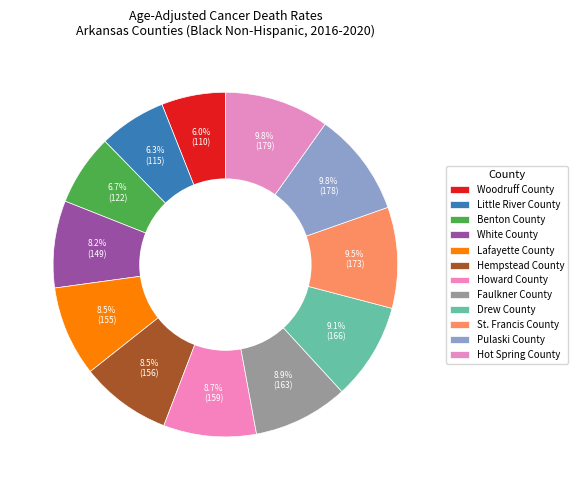

Approximately how many times larger is the value at Hempstead County compared to Hot Spring County?

0.9